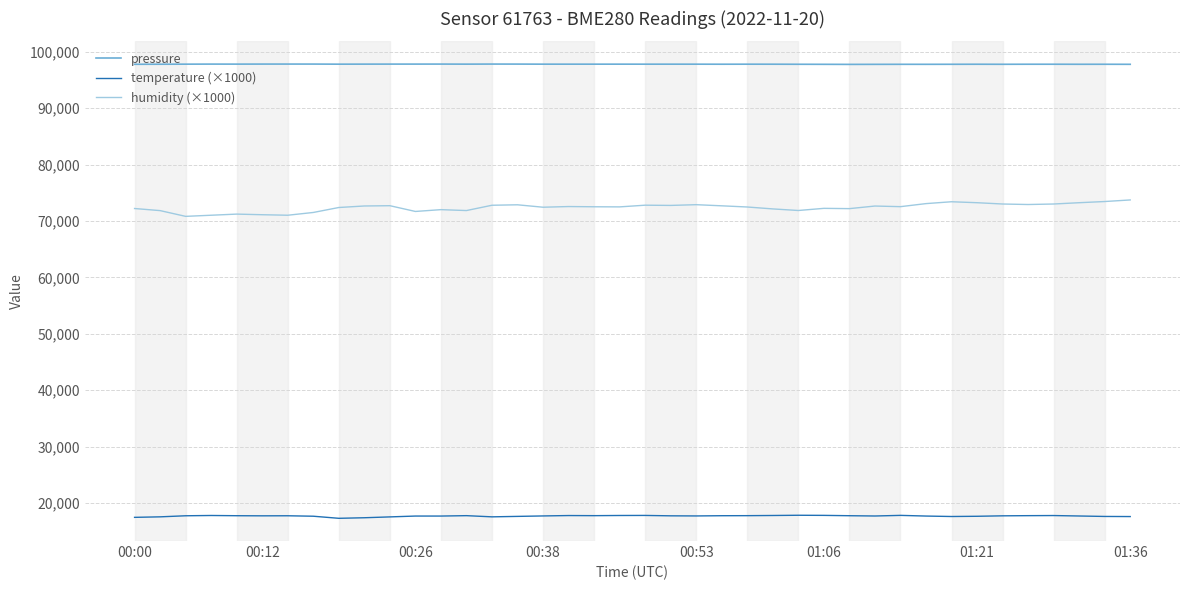

List the series in order of their overall mean, highest first.

pressure, humidity (×1000), temperature (×1000)